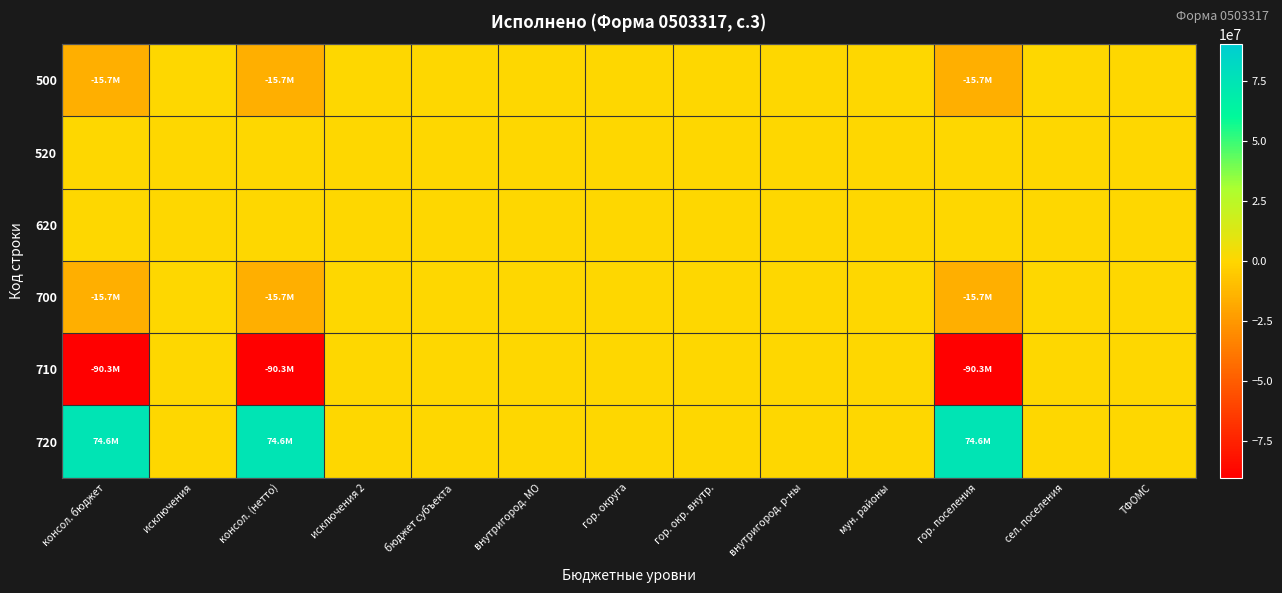

Reading left to right, extract all data points from this chart.

500: консол. бюджет=-15715242.2	исключения=0.0	консол. (нетто)=-15715242.2	исключения 2=0.0	бюджет субъекта=0.0	внутригород. МО=0.0	гор. округа=0.0	гор. окр. внутр.=0.0	внутригород. р-ны=0.0	мун. районы=0.0	гор. поселения=-15715242.2	сел. поселения=0.0	ТФОМС=0.0
520: консол. бюджет=0.0	исключения=0.0	консол. (нетто)=0.0	исключения 2=0.0	бюджет субъекта=0.0	внутригород. МО=0.0	гор. округа=0.0	гор. окр. внутр.=0.0	внутригород. р-ны=0.0	мун. районы=0.0	гор. поселения=0.0	сел. поселения=0.0	ТФОМС=0.0
620: консол. бюджет=0.0	исключения=0.0	консол. (нетто)=0.0	исключения 2=0.0	бюджет субъекта=0.0	внутригород. МО=0.0	гор. округа=0.0	гор. окр. внутр.=0.0	внутригород. р-ны=0.0	мун. районы=0.0	гор. поселения=0.0	сел. поселения=0.0	ТФОМС=0.0
700: консол. бюджет=-15715242.2	исключения=0.0	консол. (нетто)=-15715242.2	исключения 2=0.0	бюджет субъекта=0.0	внутригород. МО=0.0	гор. округа=0.0	гор. окр. внутр.=0.0	внутригород. р-ны=0.0	мун. районы=0.0	гор. поселения=-15715242.2	сел. поселения=0.0	ТФОМС=0.0
710: консол. бюджет=-90334276.4	исключения=0.0	консол. (нетто)=-90334276.4	исключения 2=0.0	бюджет субъекта=0.0	внутригород. МО=0.0	гор. округа=0.0	гор. окр. внутр.=0.0	внутригород. р-ны=0.0	мун. районы=0.0	гор. поселения=-90334276.4	сел. поселения=0.0	ТФОМС=0.0
720: консол. бюджет=74619034.2	исключения=0.0	консол. (нетто)=74619034.2	исключения 2=0.0	бюджет субъекта=0.0	внутригород. МО=0.0	гор. округа=0.0	гор. окр. внутр.=0.0	внутригород. р-ны=0.0	мун. районы=0.0	гор. поселения=74619034.2	сел. поселения=0.0	ТФОМС=0.0